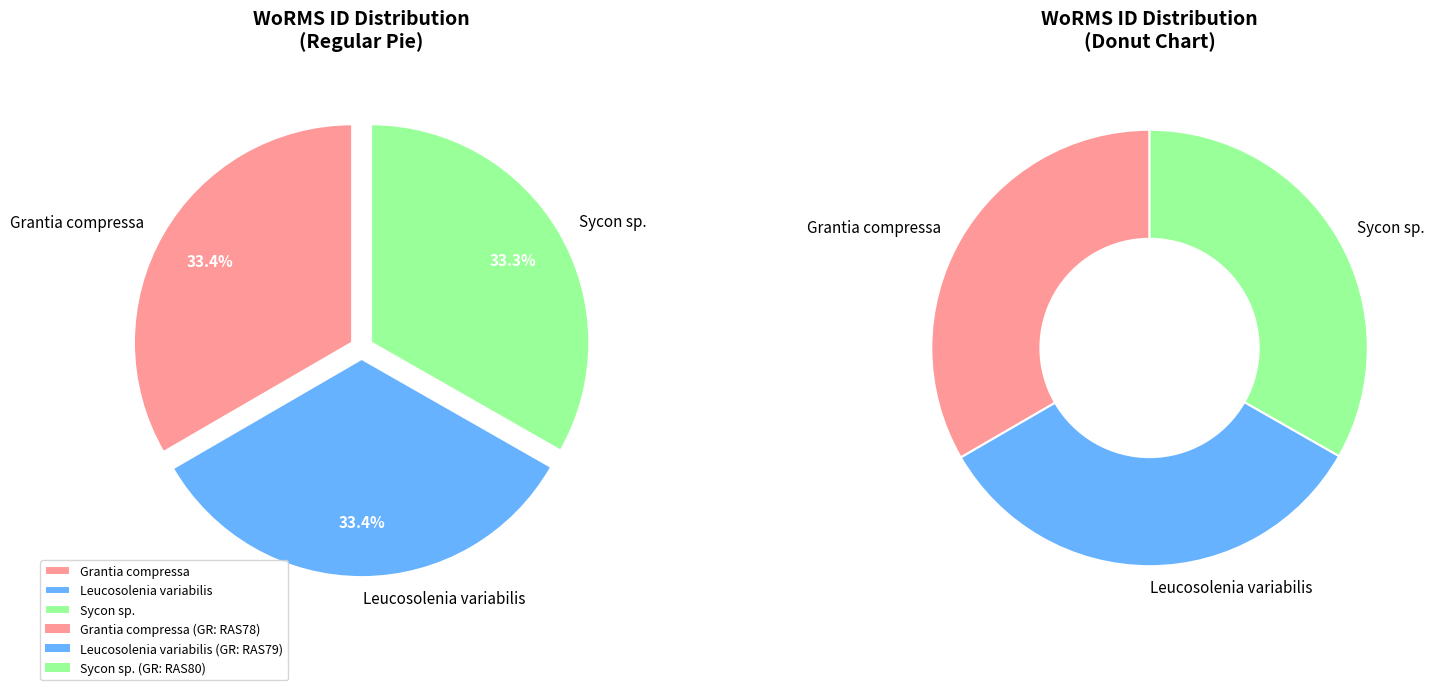

What is the ratio of the value at Sycon sp. to the value at Leucosolenia variabilis?

1.0